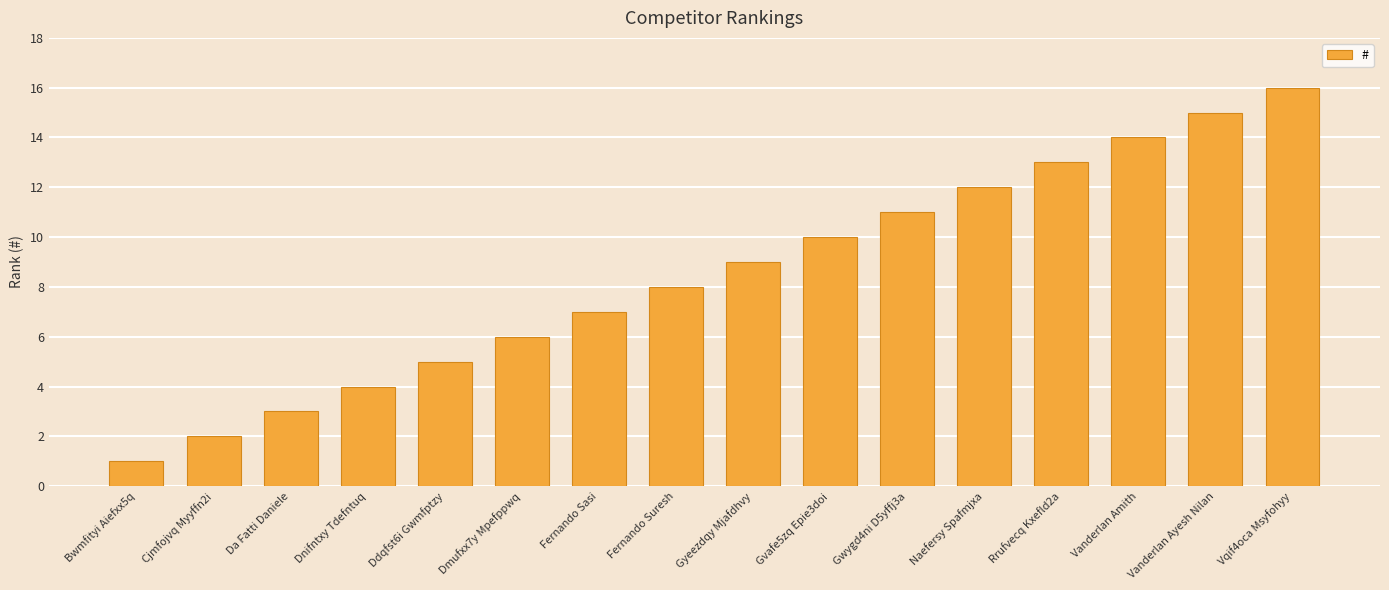

What is the difference between the values at Rrufvecq Kxefld2a and Dmufxx7y Mpefppwq?

7